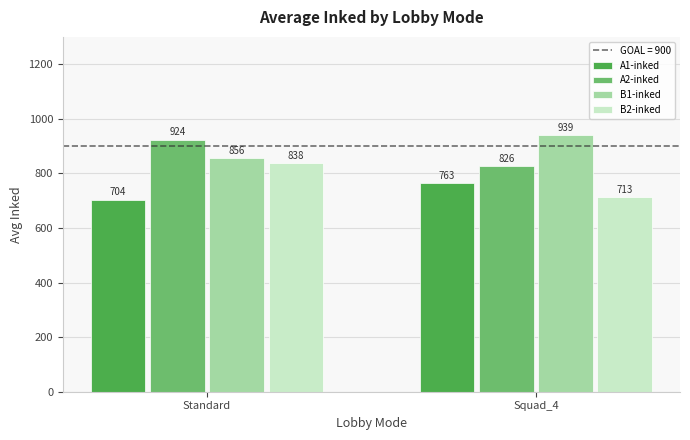

At which category is the sum across all series the highest?

Standard